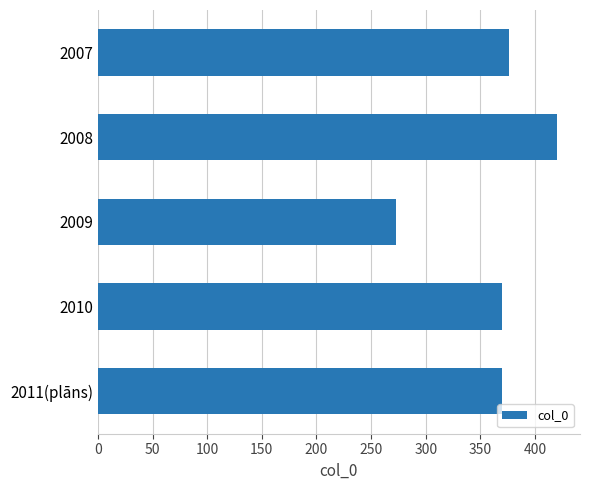

Is it true that the value at 2008 is 420.1?

True